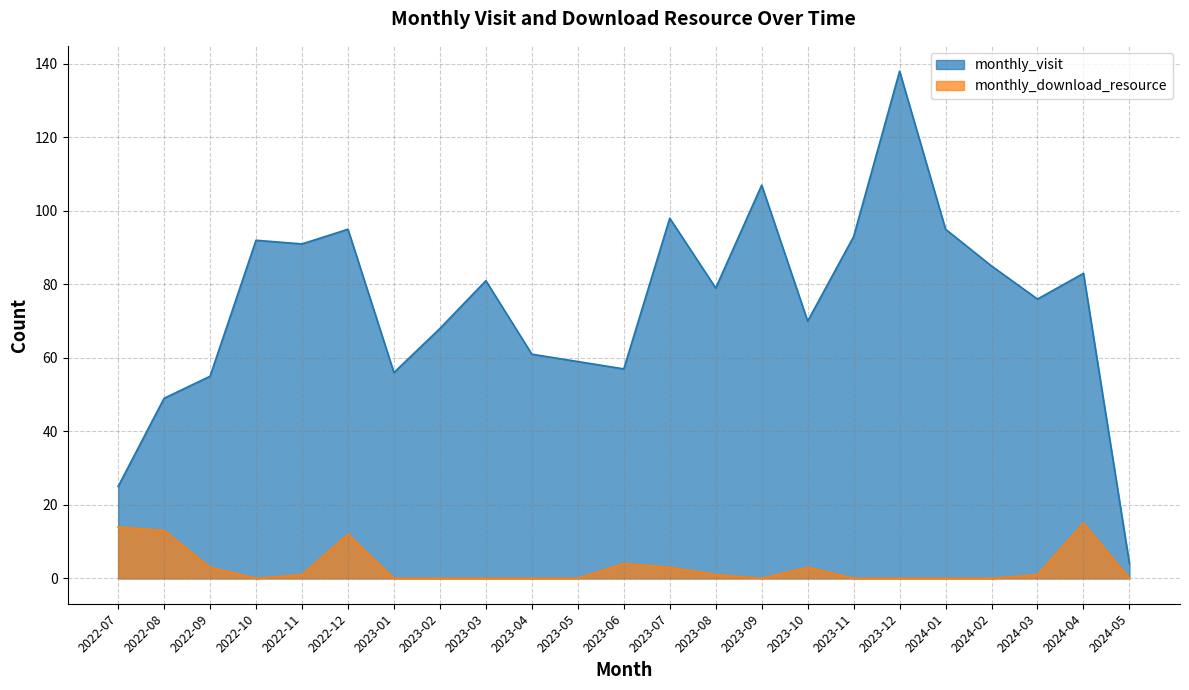

List the series in order of their peak value, lowest first.

monthly_download_resource, monthly_visit